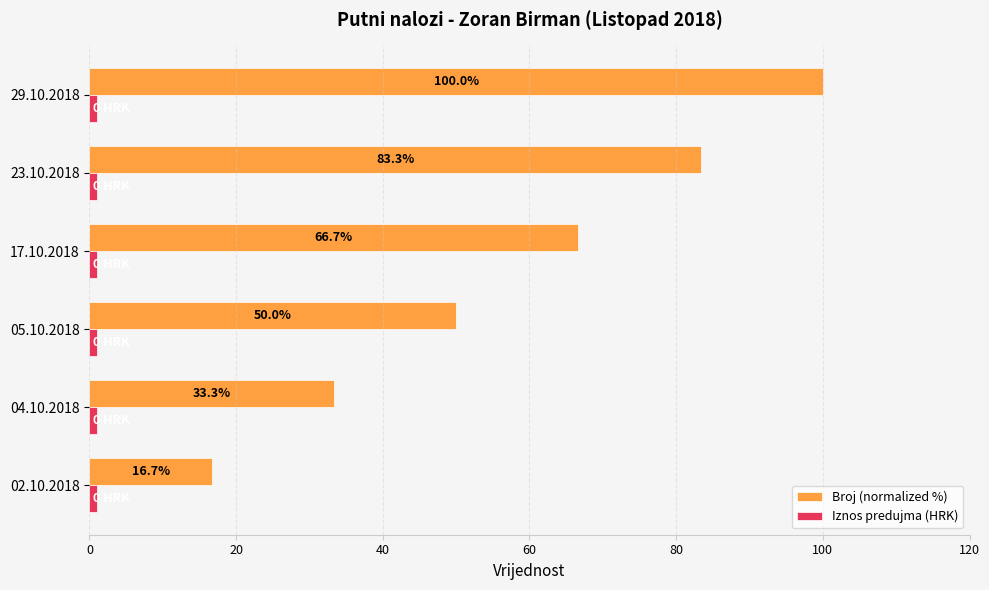

Rank the categories by Broj (normalized %) value from highest to lowest.

29.10.2018, 23.10.2018, 17.10.2018, 05.10.2018, 04.10.2018, 02.10.2018